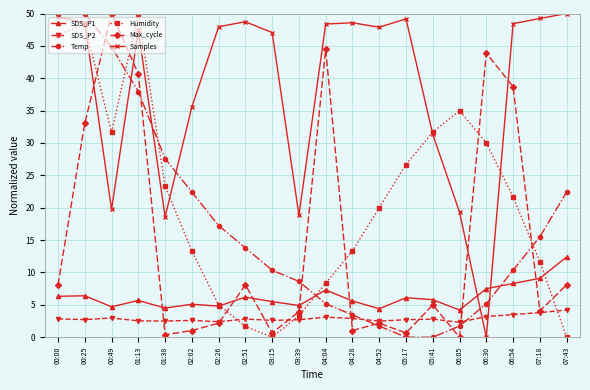

How many distinct data groups are displayed?

6